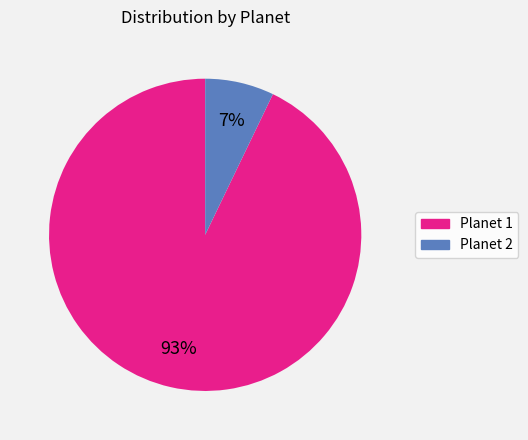

Does any single category account for the majority?

Yes